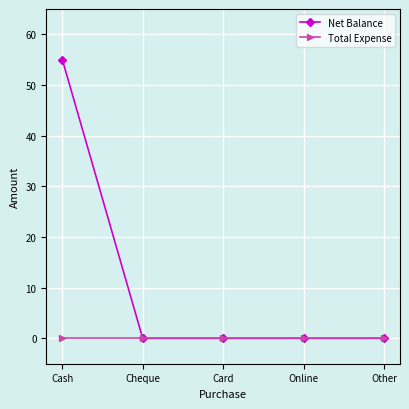

Rank the series by their average value, from lowest to highest.

Total Expense, Net Balance